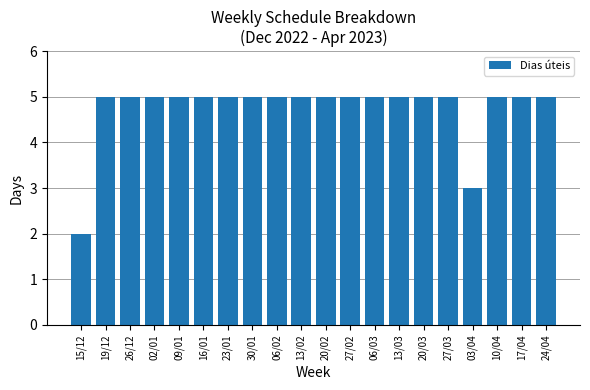

How many bars are there in total?

20